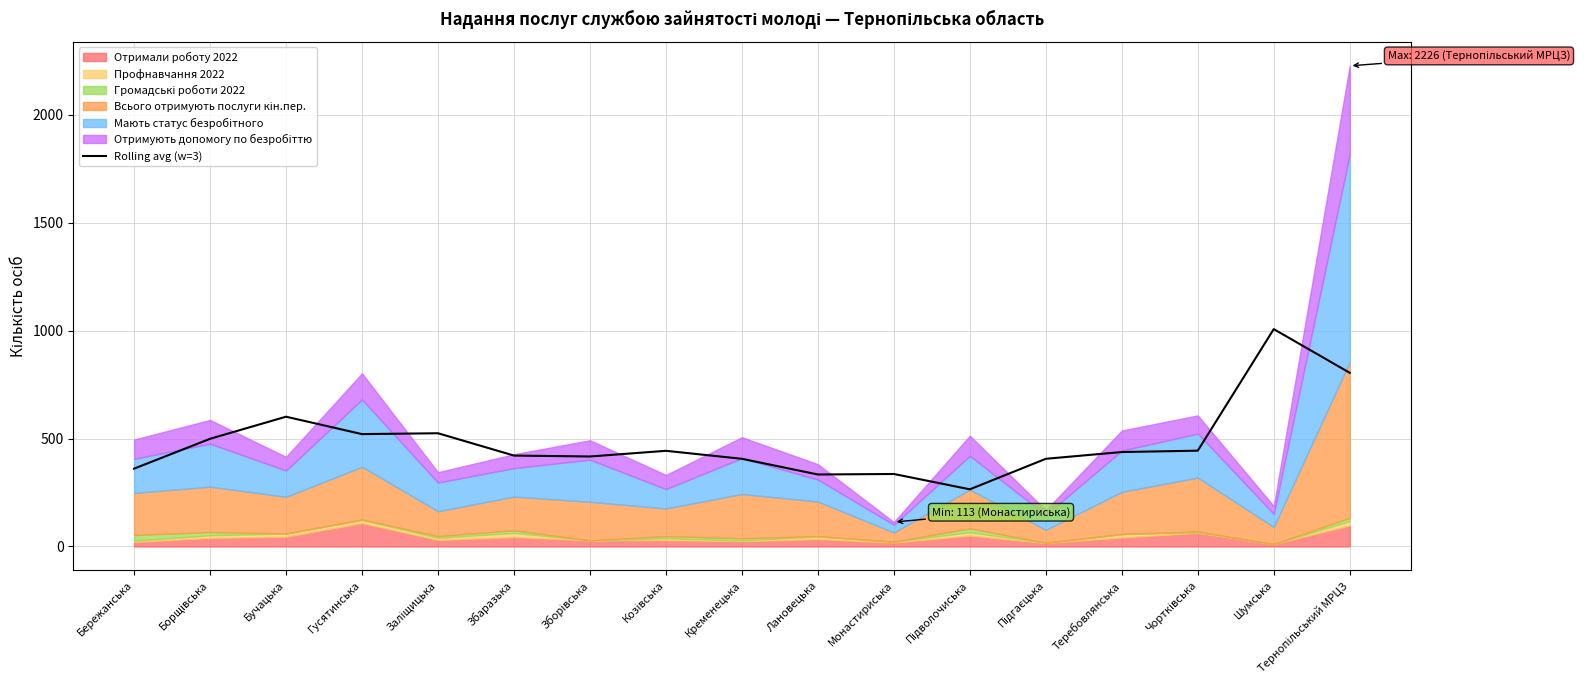

How many interior local peaks (higher than both neighbors) does the data have?

5